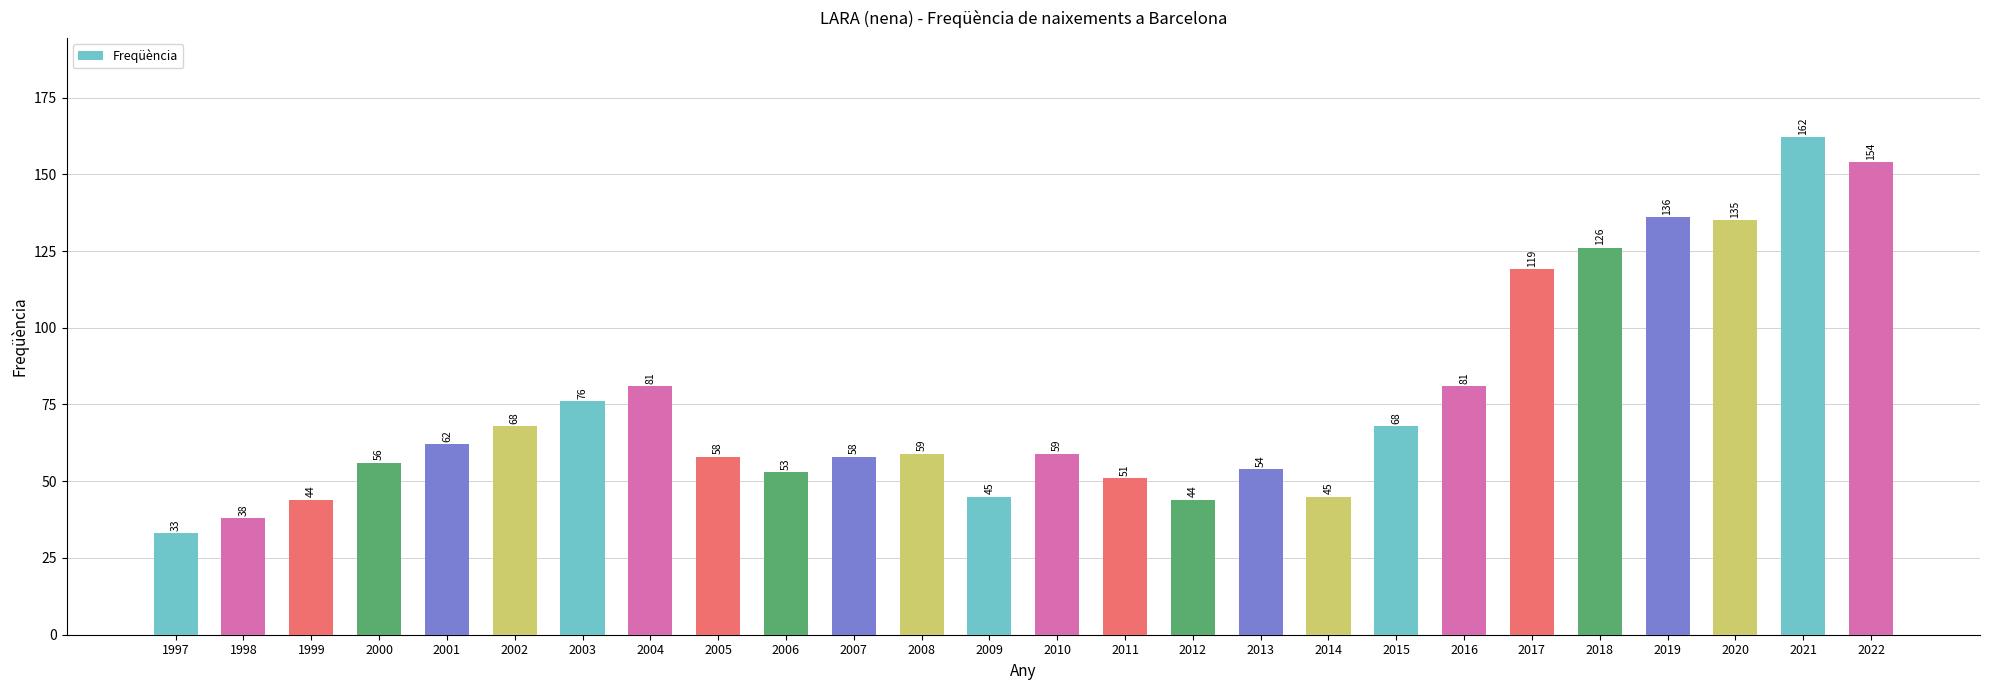

Rank the categories by value from lowest to highest.

1997, 1998, 1999, 2012, 2009, 2014, 2011, 2006, 2013, 2000, 2005, 2007, 2008, 2010, 2001, 2002, 2015, 2003, 2004, 2016, 2017, 2018, 2020, 2019, 2022, 2021